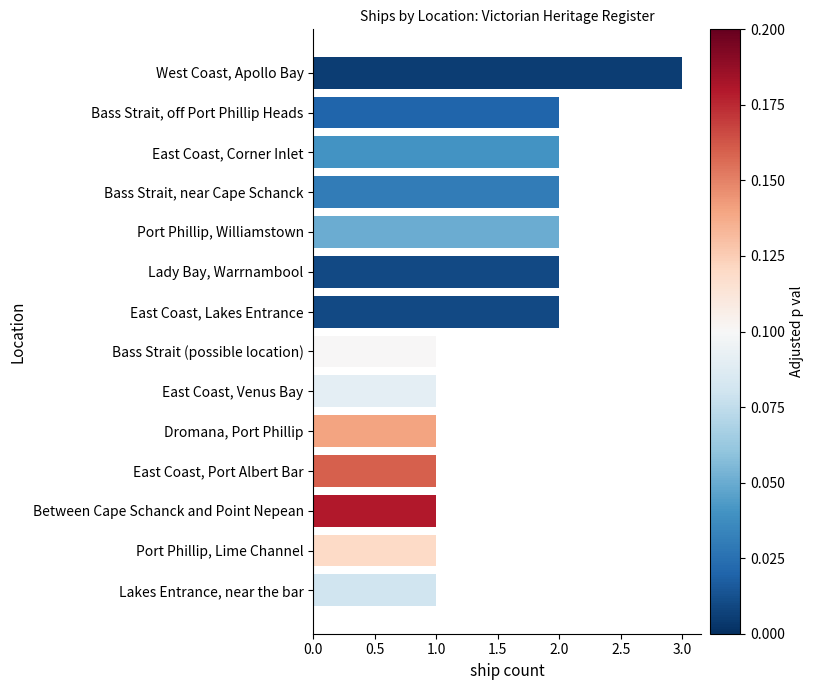

Is it true that the value at East Coast, Lakes Entrance is 2?

True